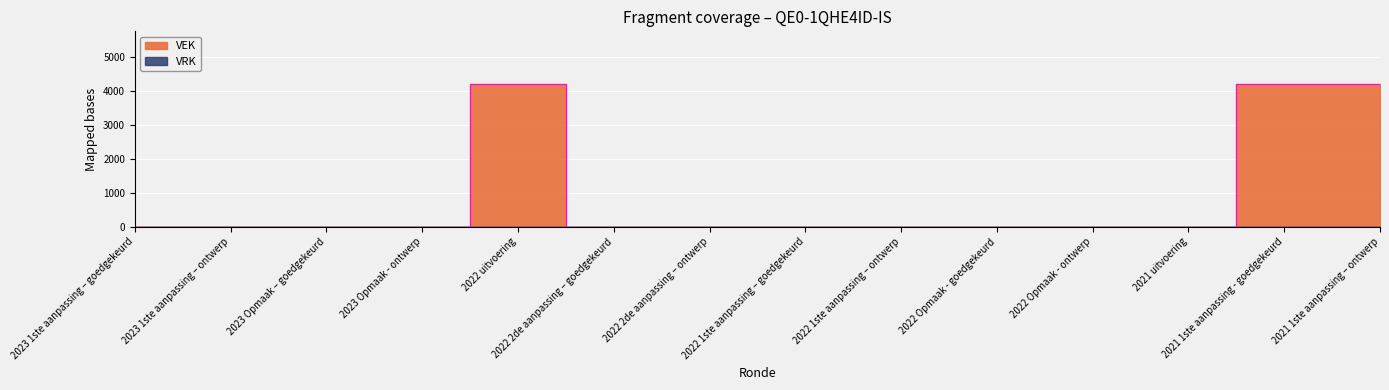

How many values exceed 0?

3